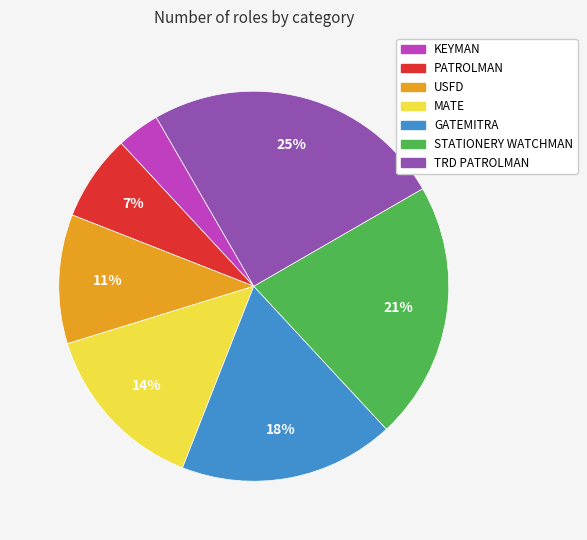

How many slices are in this pie chart?

7